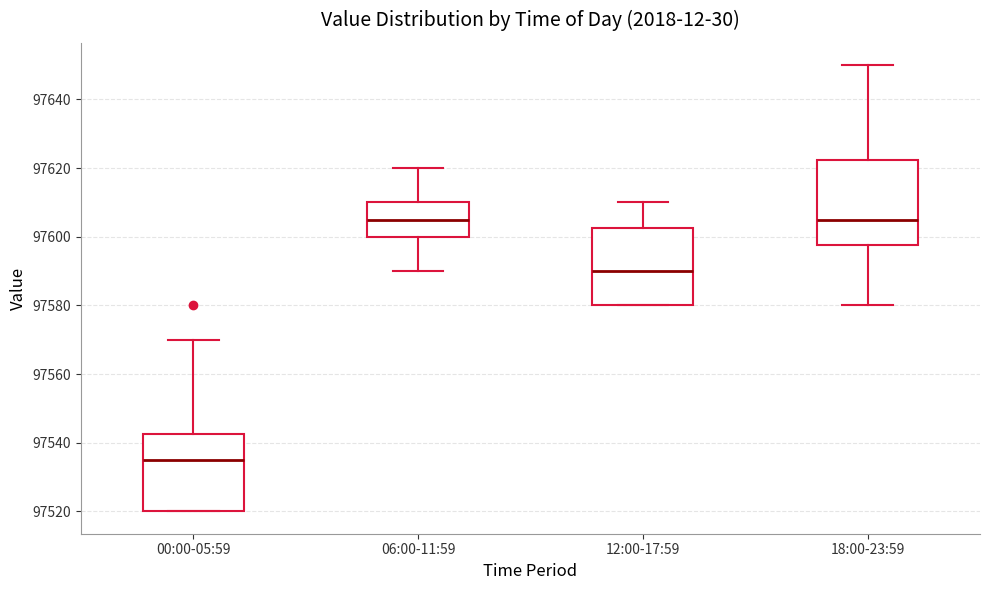

Reading left to right, transcribe this box plot: for each box, give where its median line is, the range the box spans, and where its two whiskers end, as read against the y-axis. The values are not printed on the chart, so give them approximately, as read against the axis.

00:00-05:59: median 97536, box 97520 to 97542, whiskers 97520 to 97570
06:00-11:59: median 97606, box 97600 to 97610, whiskers 97590 to 97620
12:00-17:59: median 97590, box 97580 to 97602, whiskers 97580 to 97610
18:00-23:59: median 97606, box 97598 to 97622, whiskers 97580 to 97650